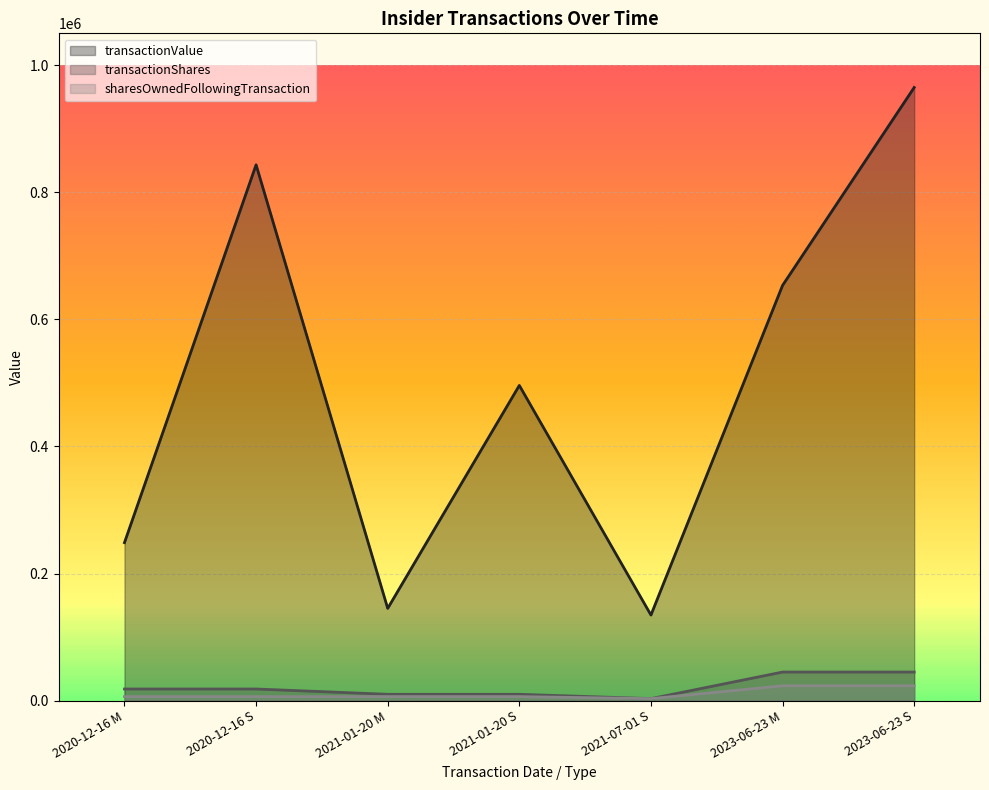

Is the value of sharesOwnedFollowingTransaction at 2023-06-23 S greater than the value of transactionShares at 2021-07-01 S?

Yes